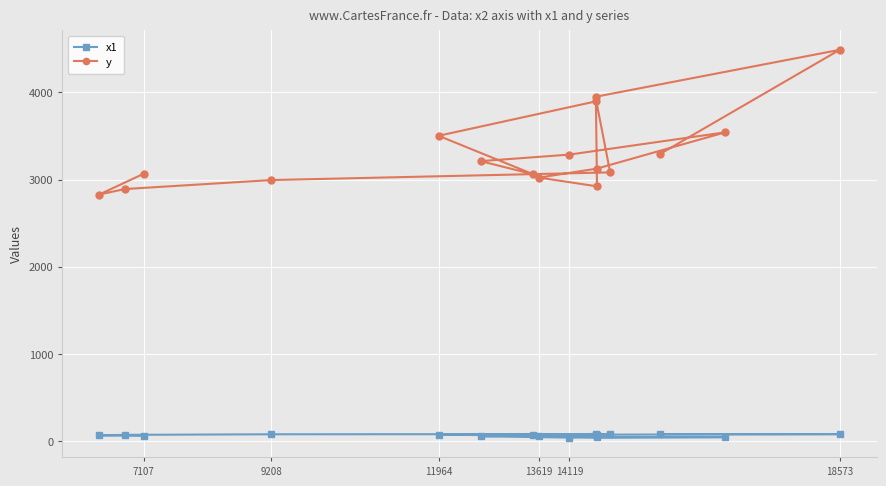

What are all the series names shown in the legend?

x1, y